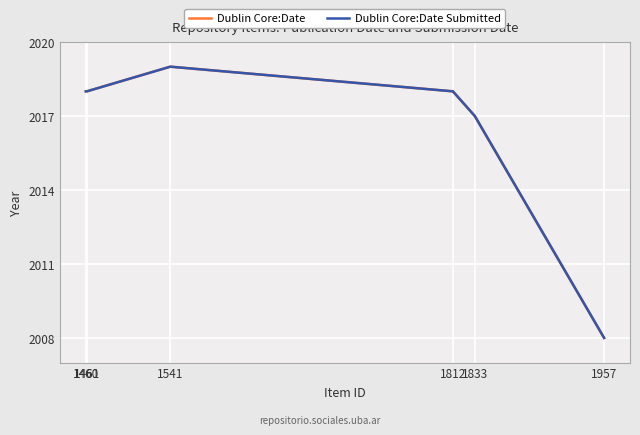

Between 1812 and 1461, which series saw the biggest shift?

Dublin Core:Date